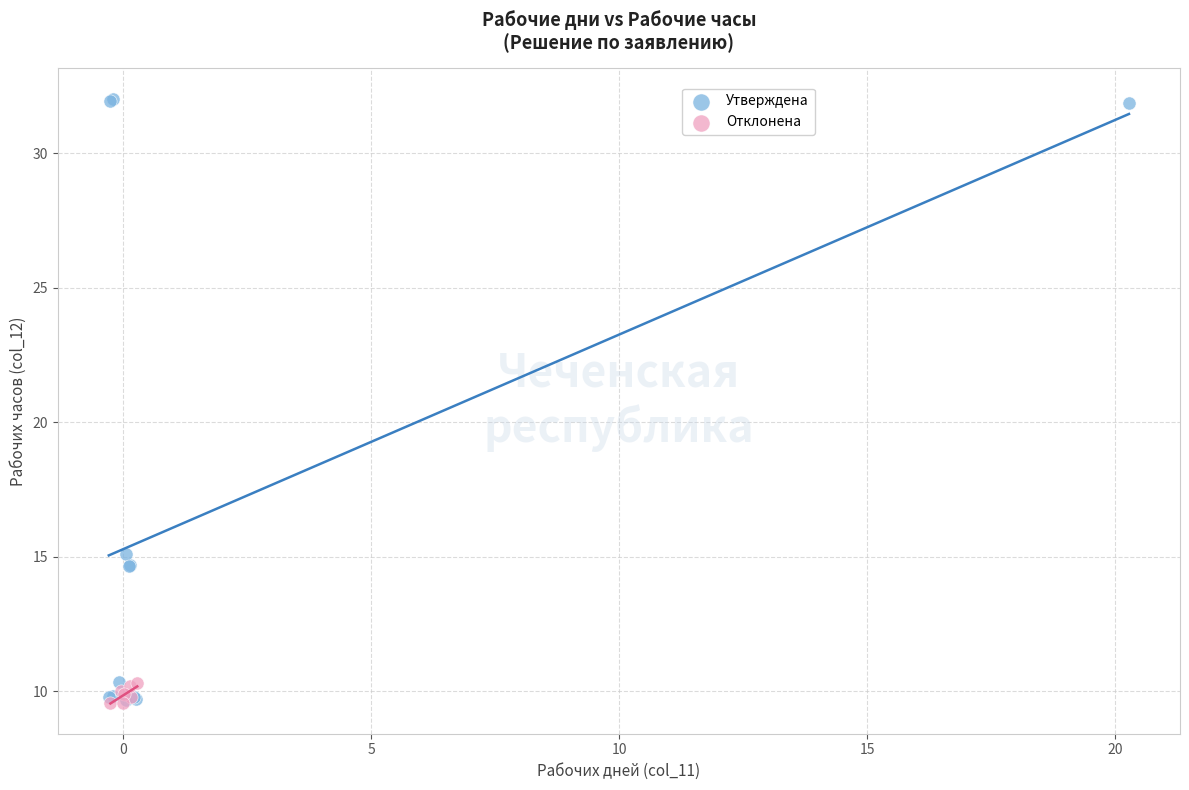

Which series reaches the maximum Y coordinate?

Утверждена